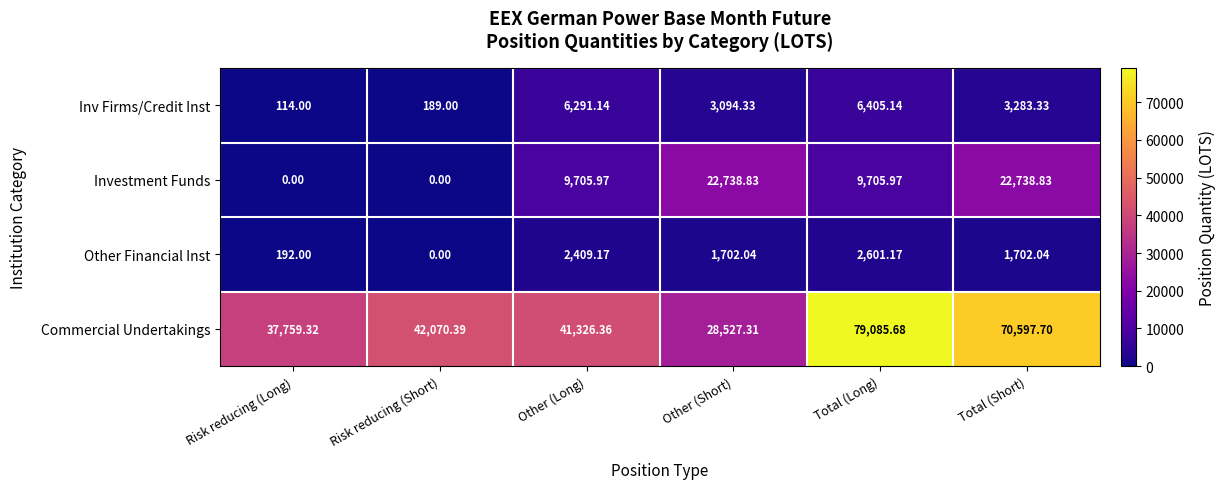

At which label is Commercial Undertakings closest to 53806?

Risk reducing (Short)